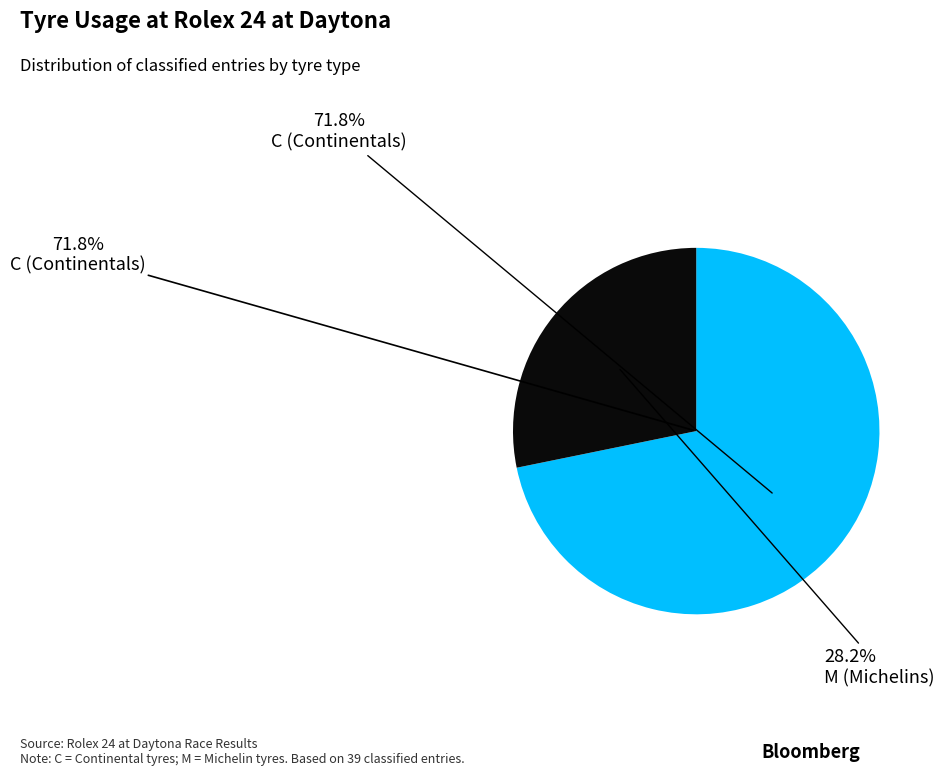

True or false: M accounts for 28% of the total.

True